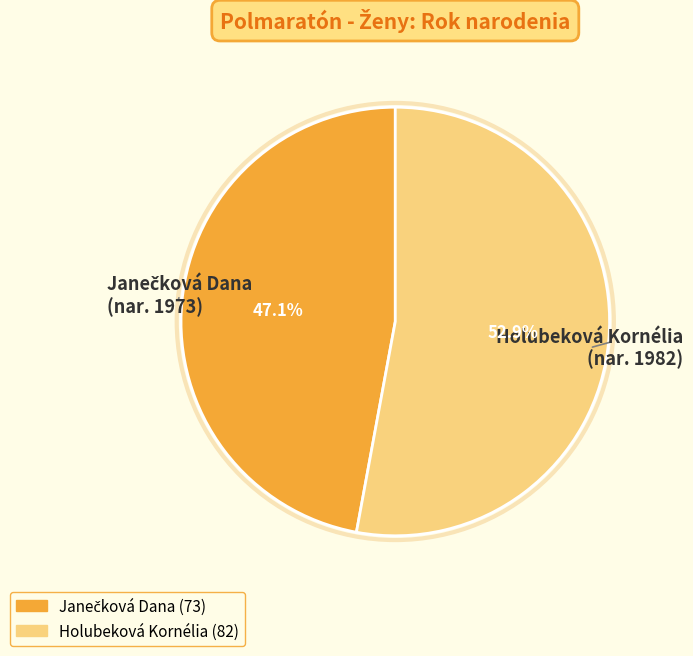

How much of the chart is everything except Holubeková Kornélia?

47.1%